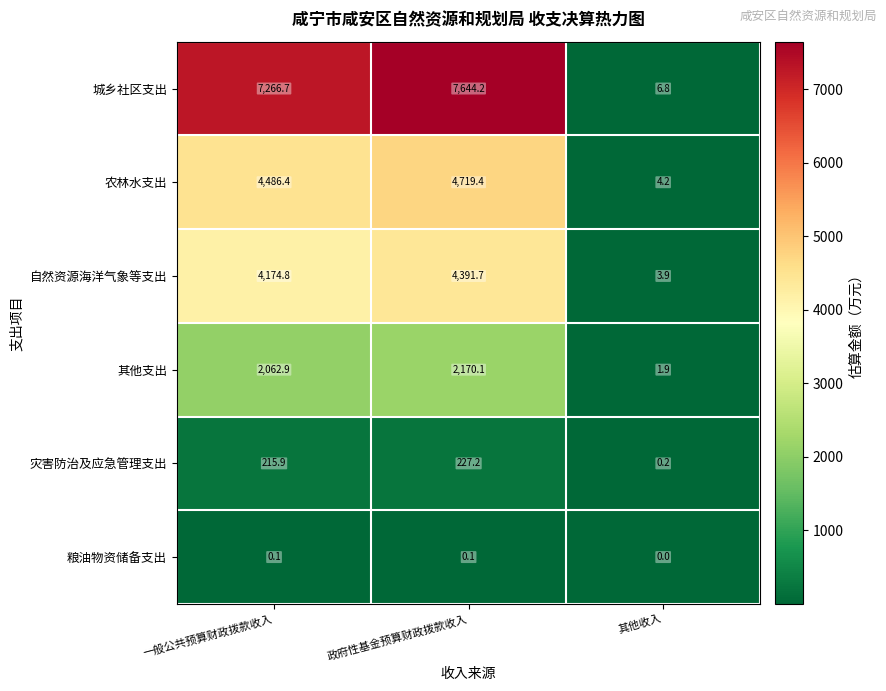

Reading right to left, list all the values displayed in this chart.

城乡社区支出: 6.8	7644.2	7266.7
农林水支出: 4.2	4719.4	4486.4
自然资源海洋气象等支出: 3.9	4391.7	4174.8
其他支出: 1.9	2170.1	2062.9
灾害防治及应急管理支出: 0.2	227.2	215.9
粮油物资储备支出: 0.0	0.1	0.1